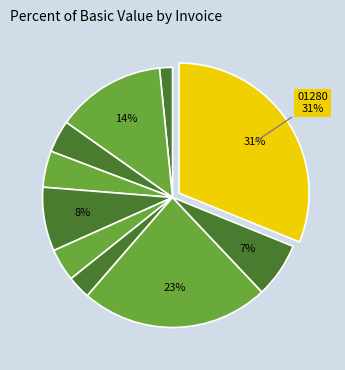

How many slices are in this pie chart?

10